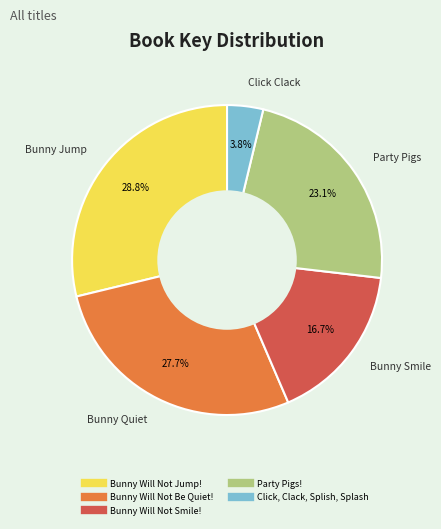

Is the sum of Bunny Will Not Jump! and Click, Clack, Splish, Splash greater than half?

No